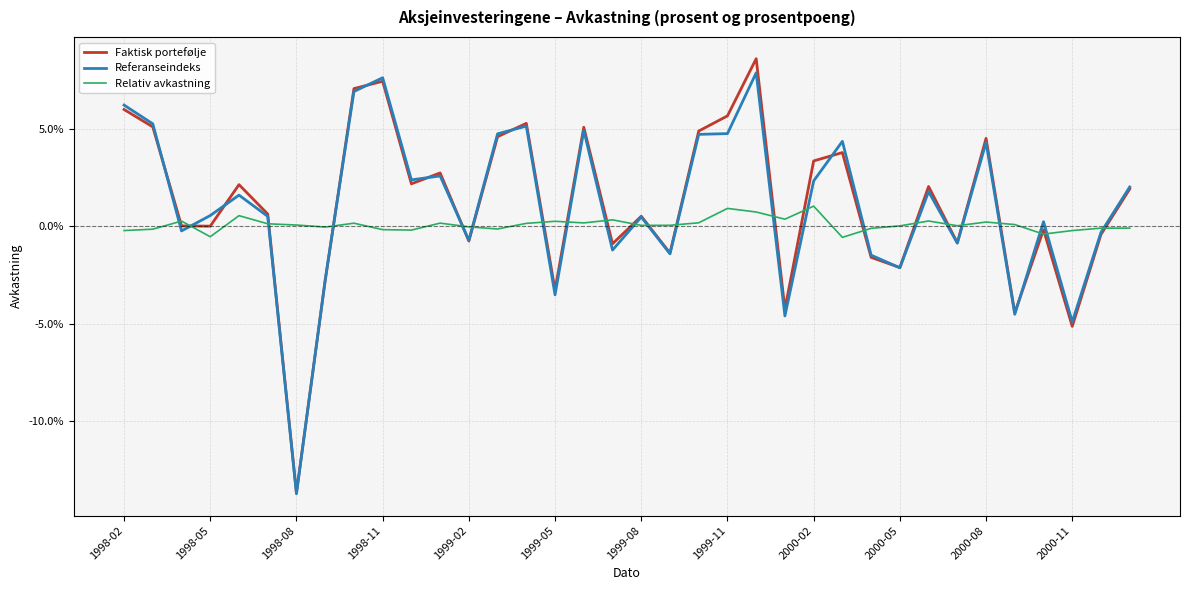

What are all the series names shown in the legend?

Faktisk portefølje, Referanseindeks, Relativ avkastning